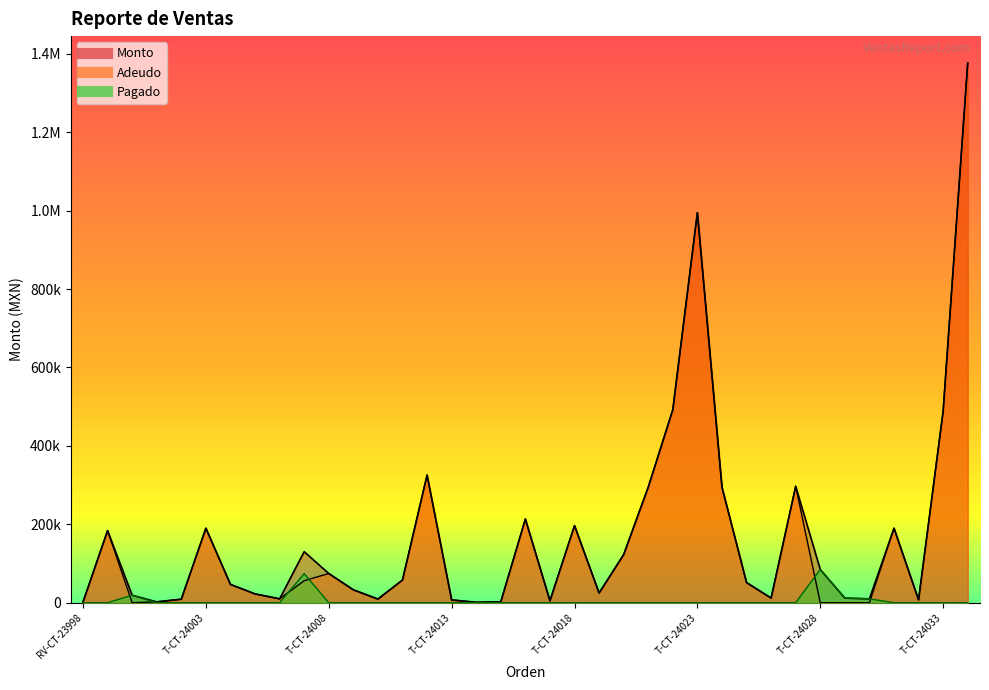

At how many categories does at least one series exceed 299587?

5